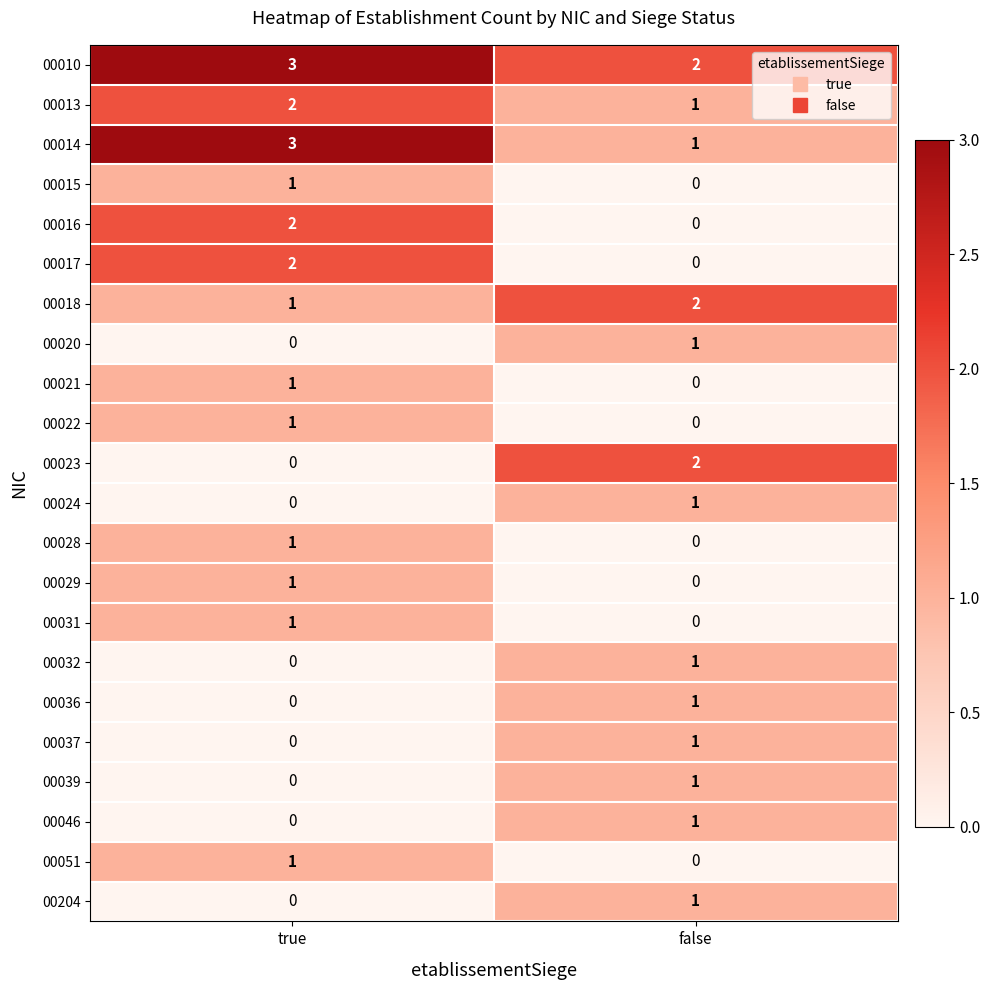

How many series are shown in this chart?

22